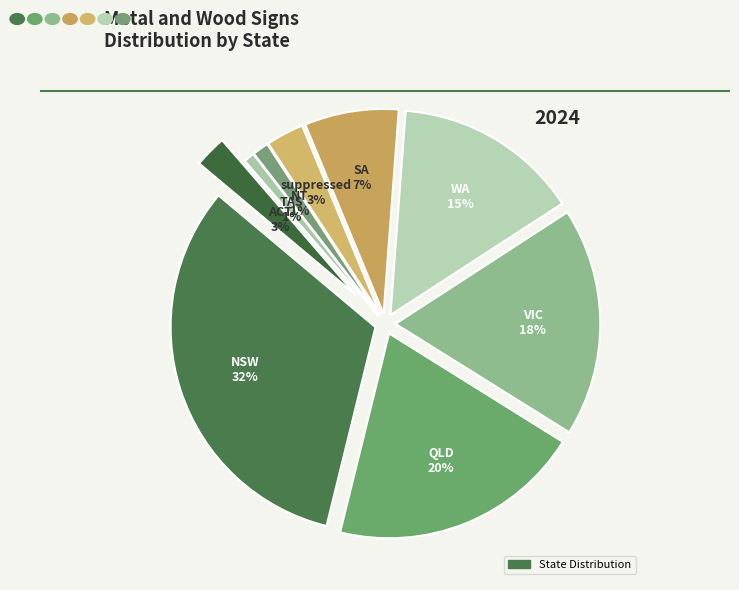

To the nearest percent, what percentage of the pie is WA?

15%